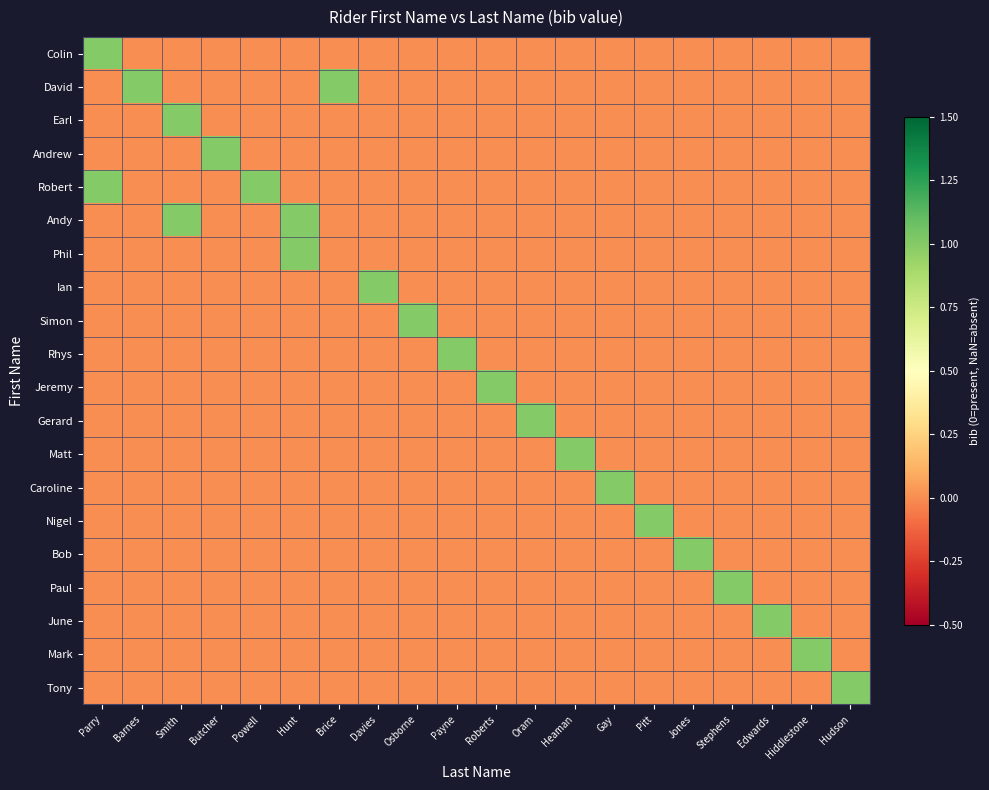

At which category does the chart reach its minimum across all series?

Barnes